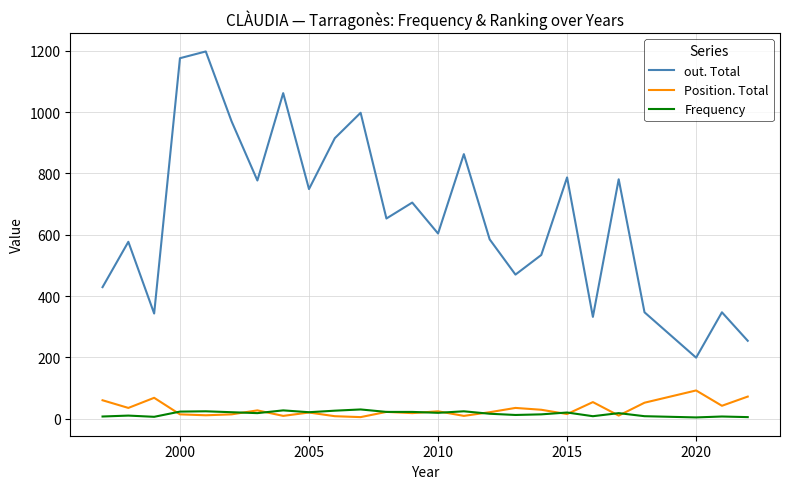

True or false: Position. Total and Frequency cross at least once.

True